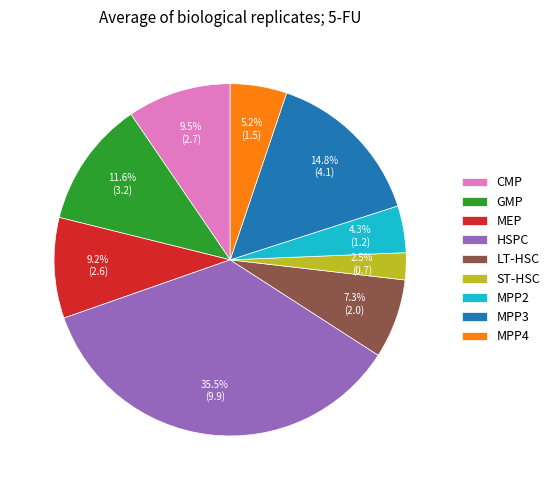

Combined, what portion of the pie is ST-HSC and CMP?

12.0%